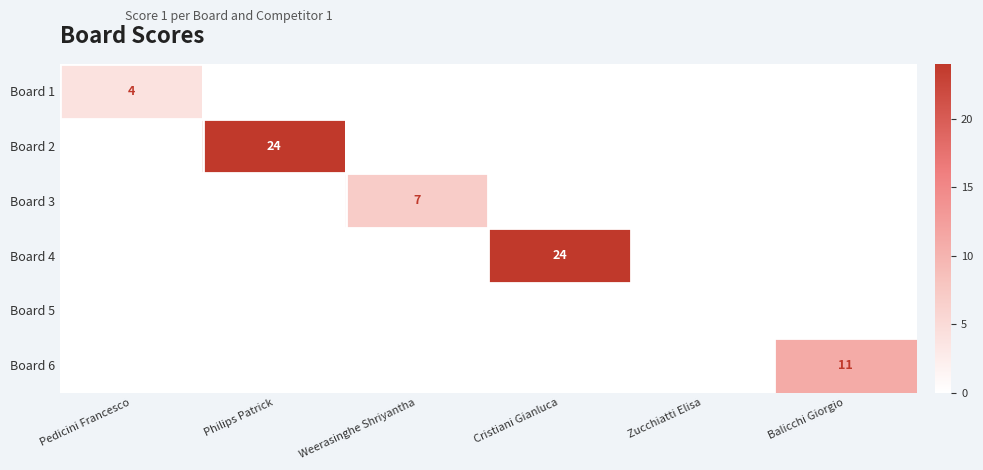

Rank the series by their maximum value, from lowest to highest.

Board 5, Board 1, Board 3, Board 6, Board 2, Board 4